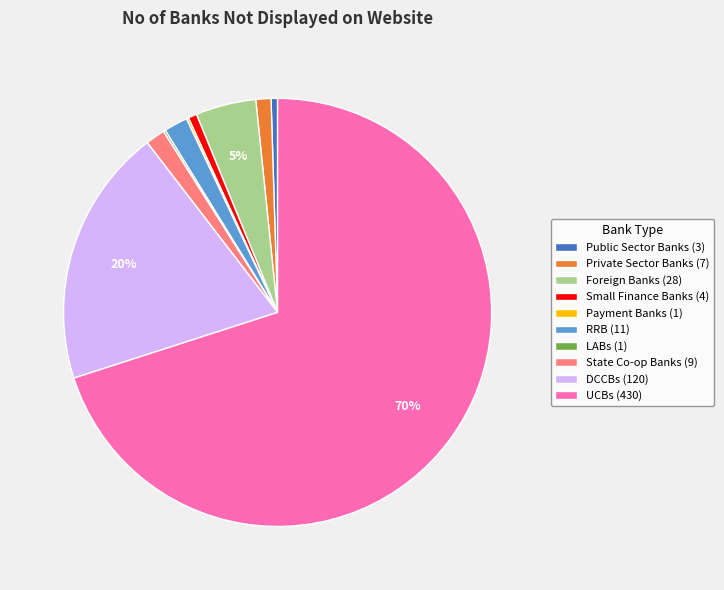

Do DCCBs (120) and Small Finance Banks (4) together represent more than half of the pie?

No